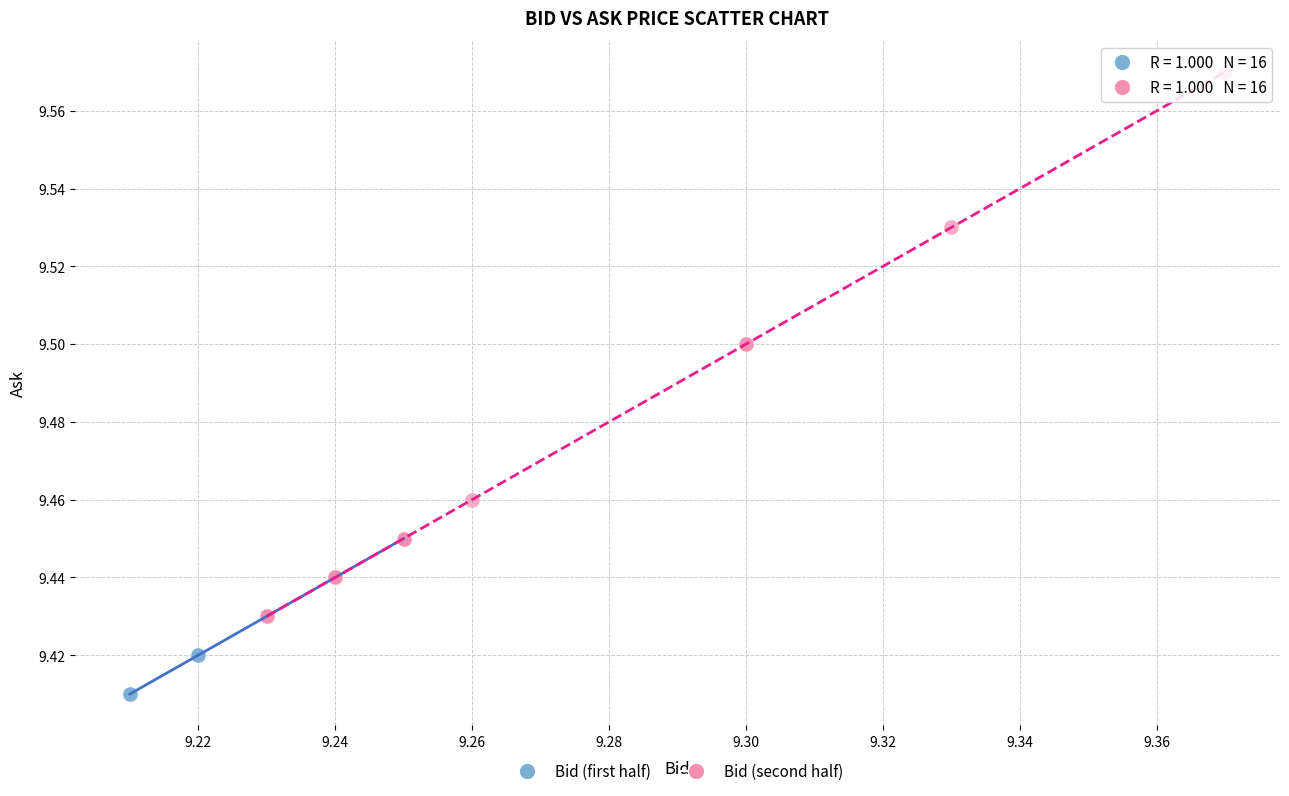

Which series has the widest spread of Y values?

Bid (second half)